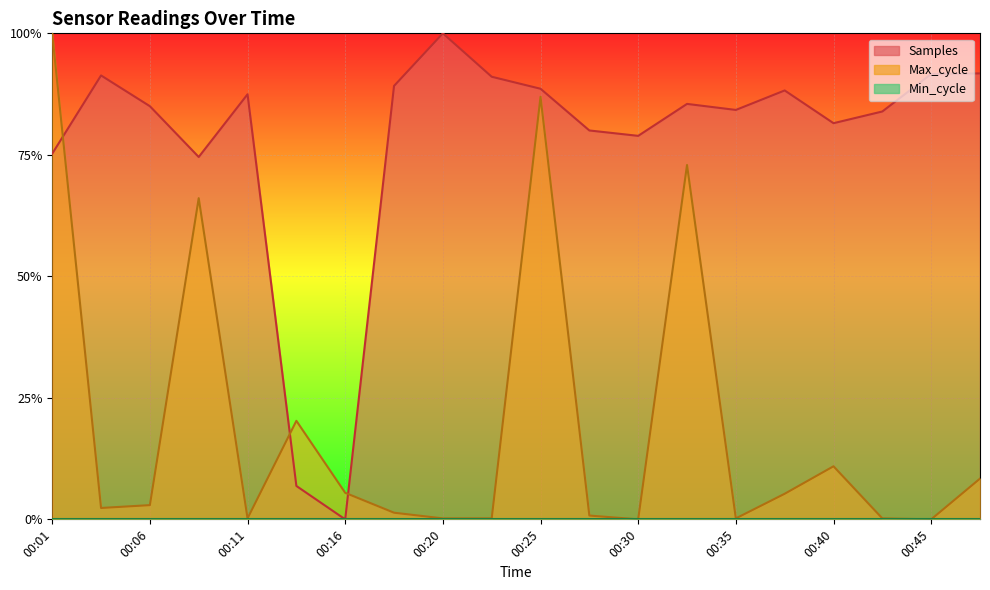

What is the maximum value for Max_cycle?

1.0